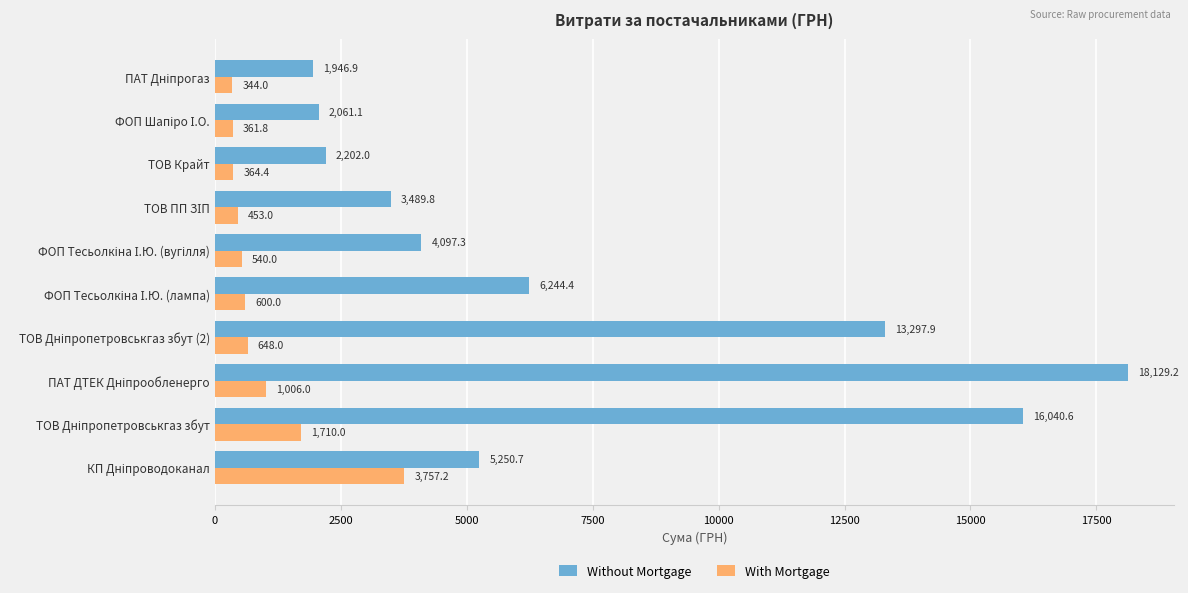

Rank the series by their average value, from lowest to highest.

With Mortgage, Without Mortgage